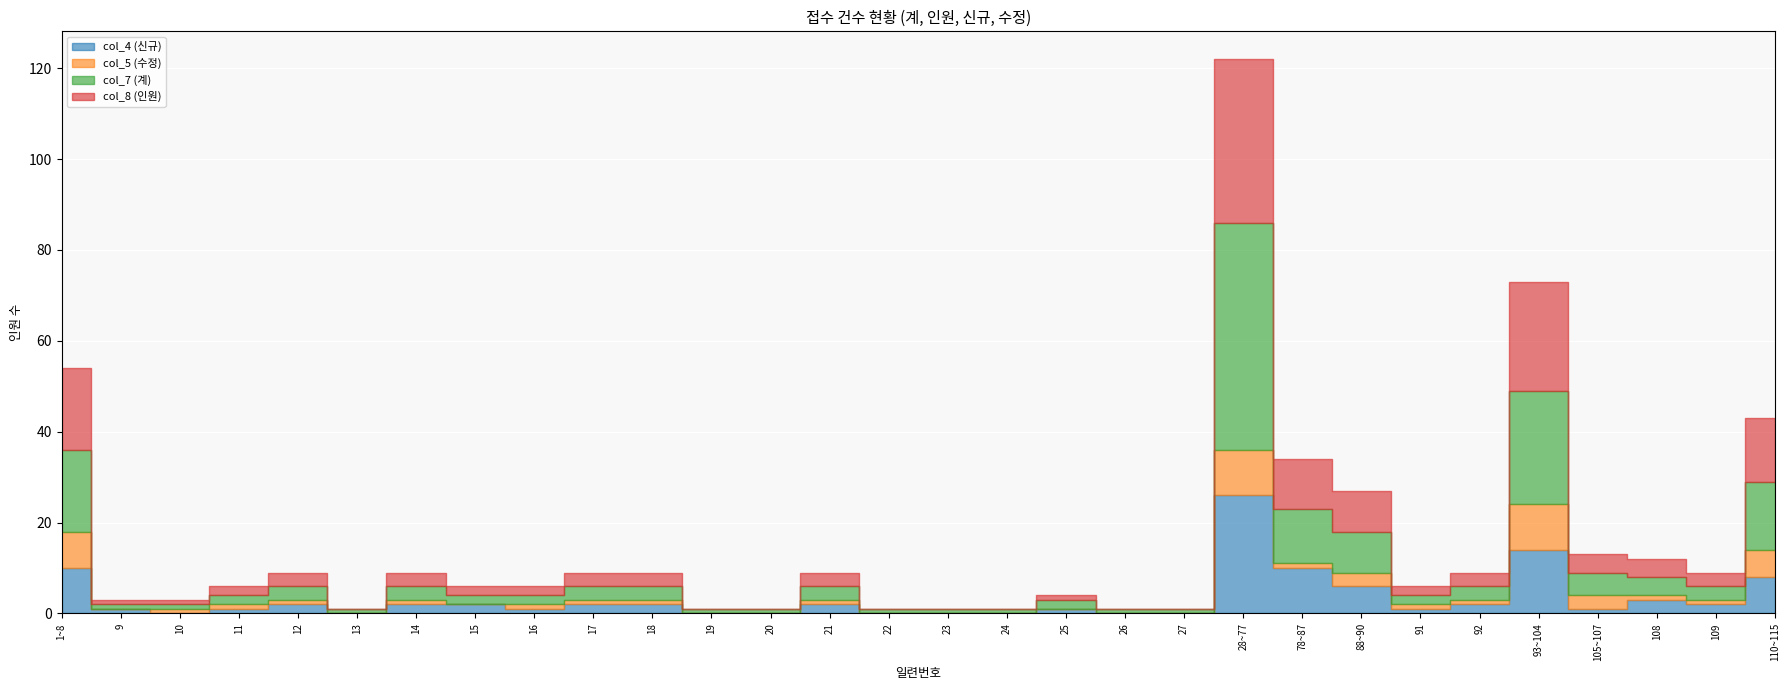

What is the label of the 26th point from the left?

93~104